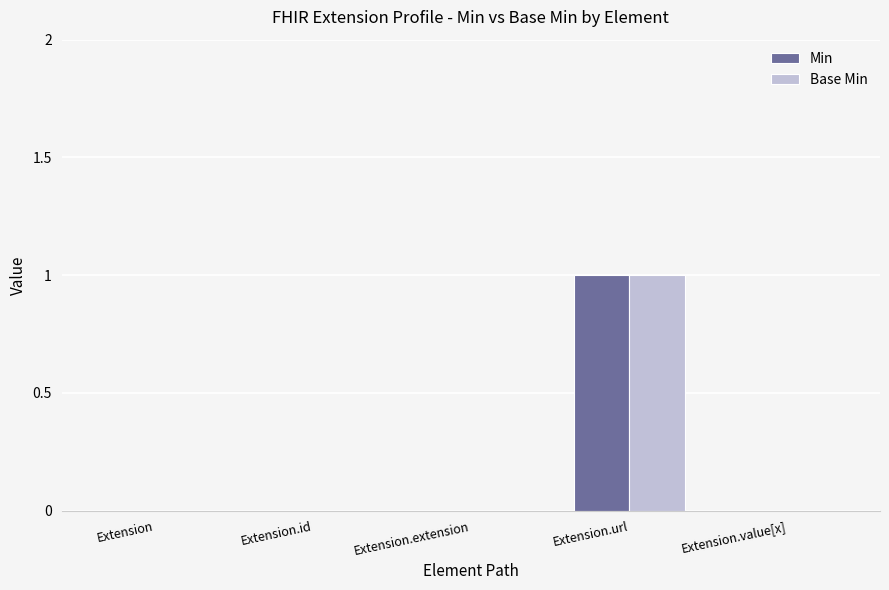

Count the Base Min values in the range 0 to 1.

5